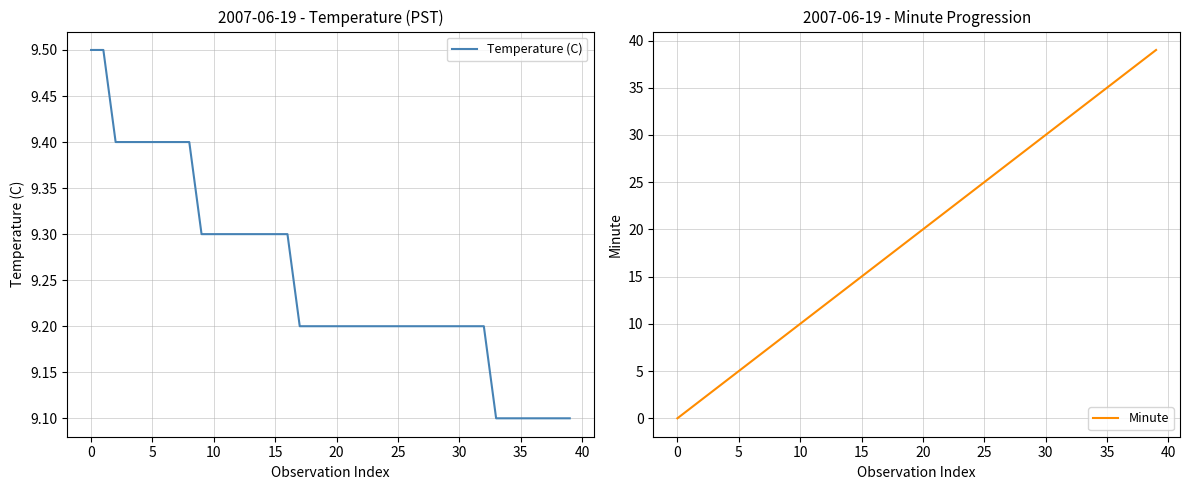

What is the maximum value for Temperature (C)?

9.5